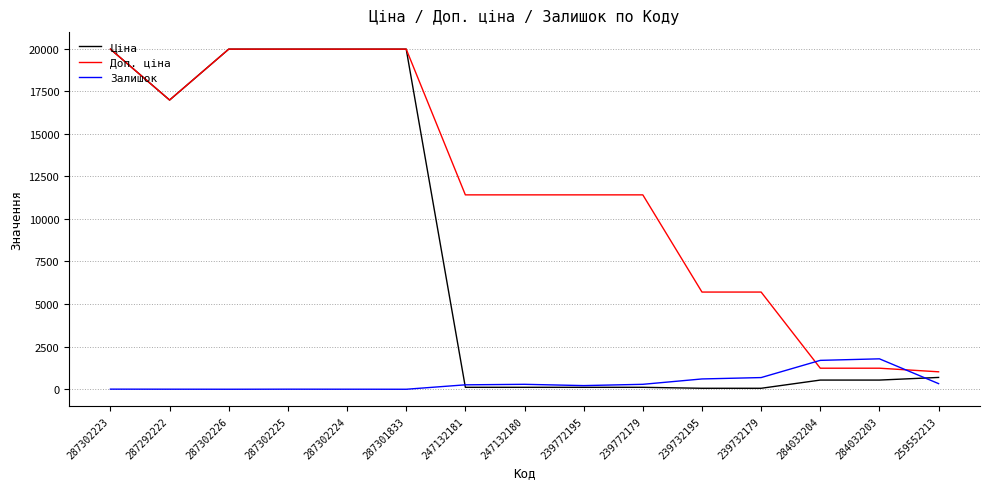

What position from the right is 284032203?

2